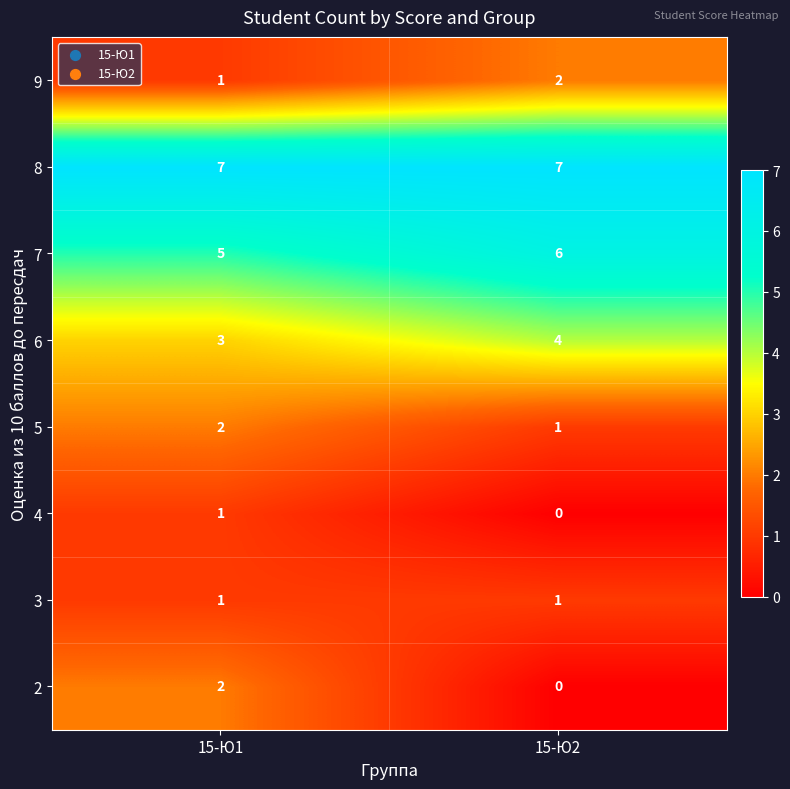

What is the average value of the 8 series?

7